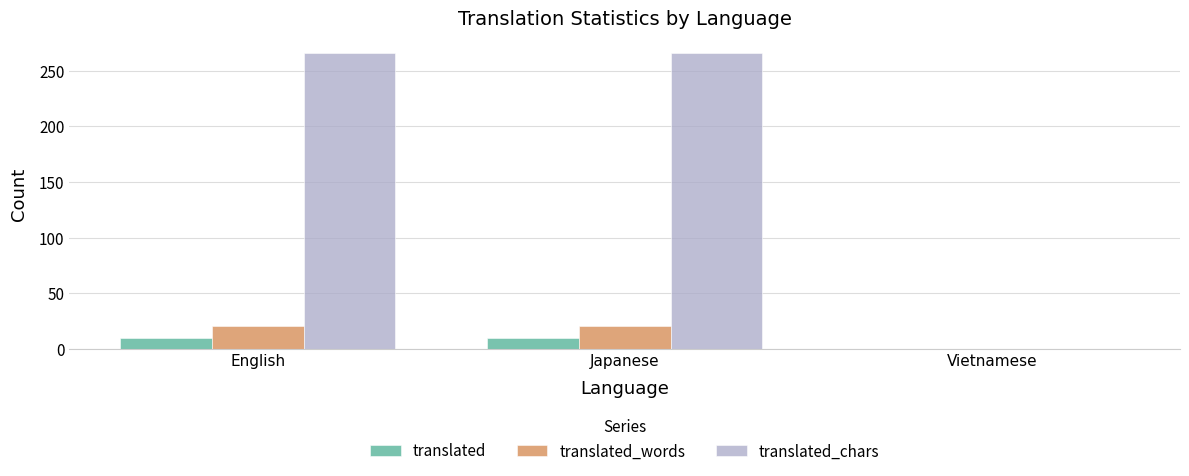

What is the difference between the translated values at Japanese and Vietnamese?

10